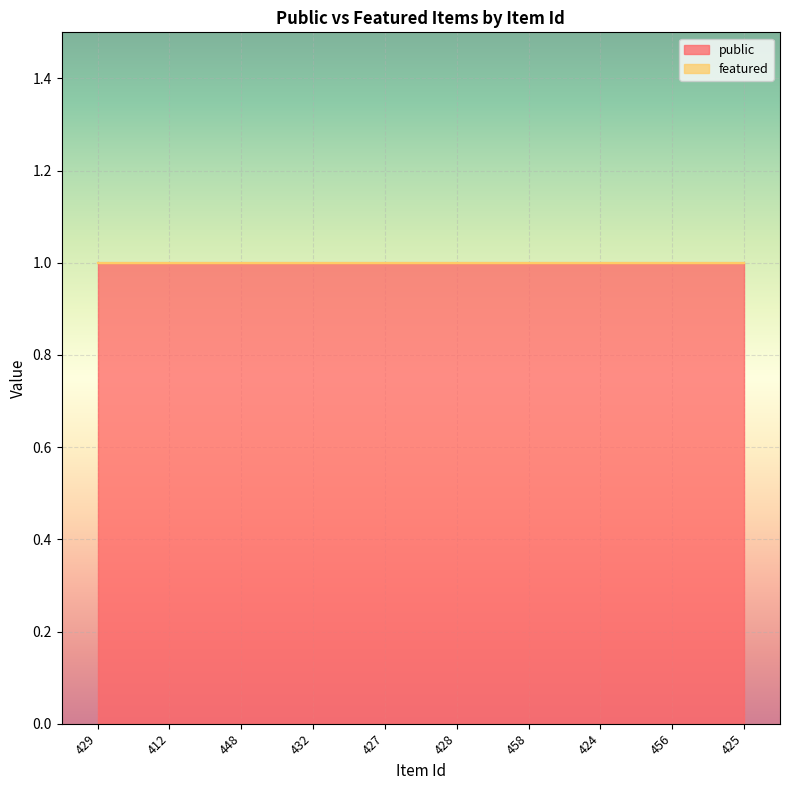

True or false: public has more than 0 points higher than both neighbors.

False